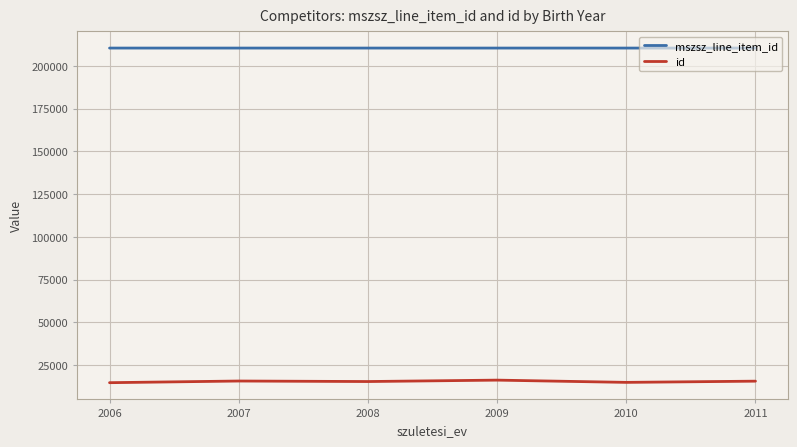

Count the mszsz_line_item_id values in the range 210340 to 210342.

4